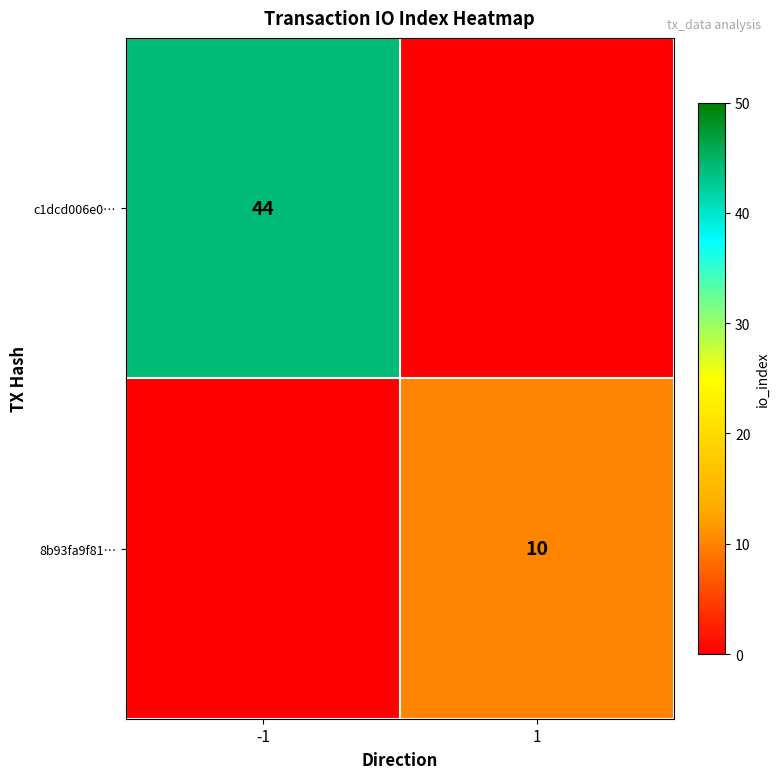

How many distinct data groups are displayed?

2